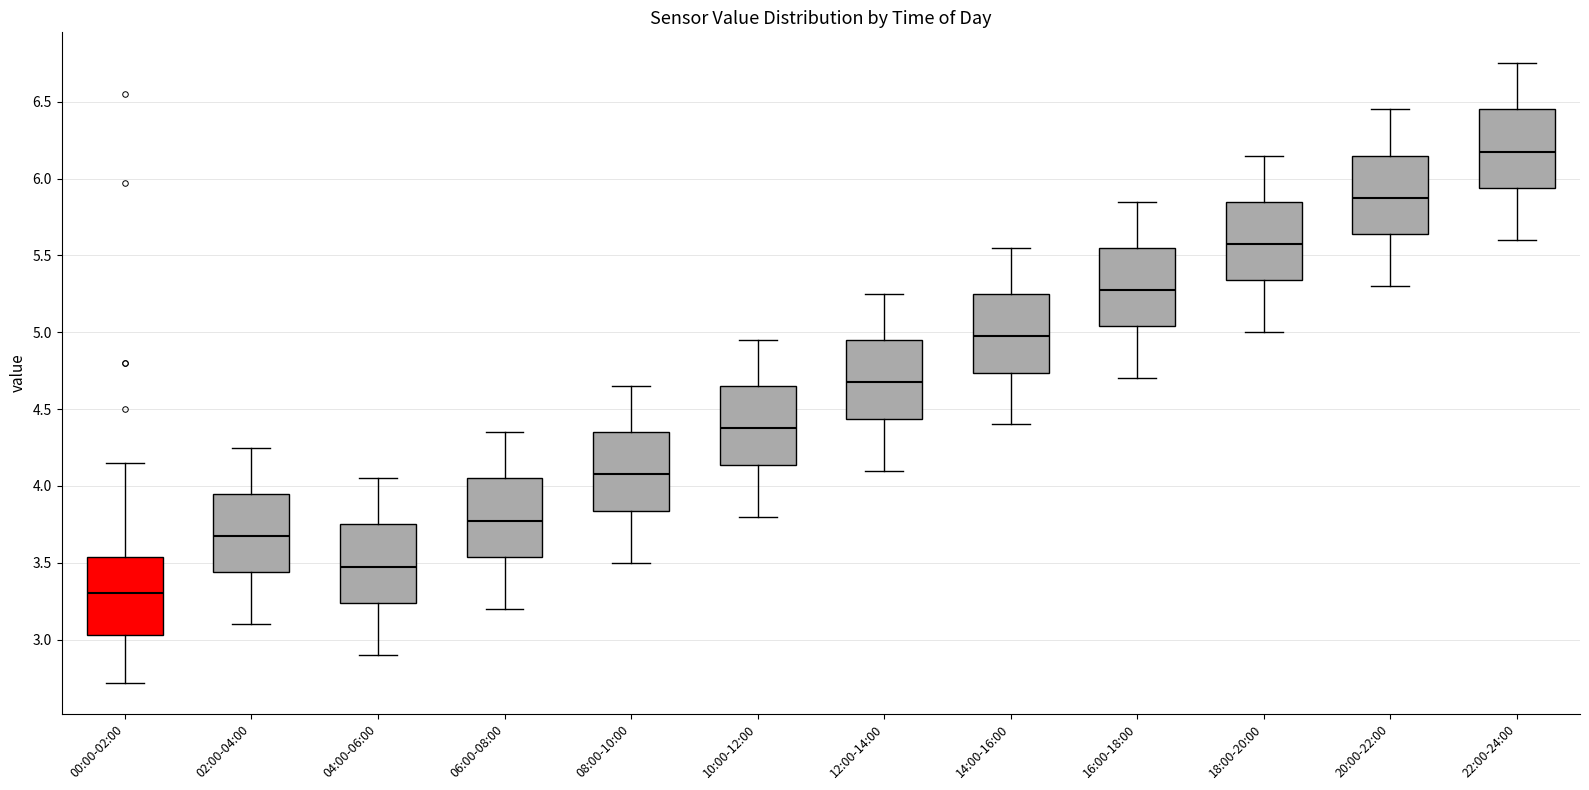

Where is the lower edge of the box for 12:00-14:00 on the y-axis? The values are not printed on the chart, so give them approximately, as read against the axis.

4.45